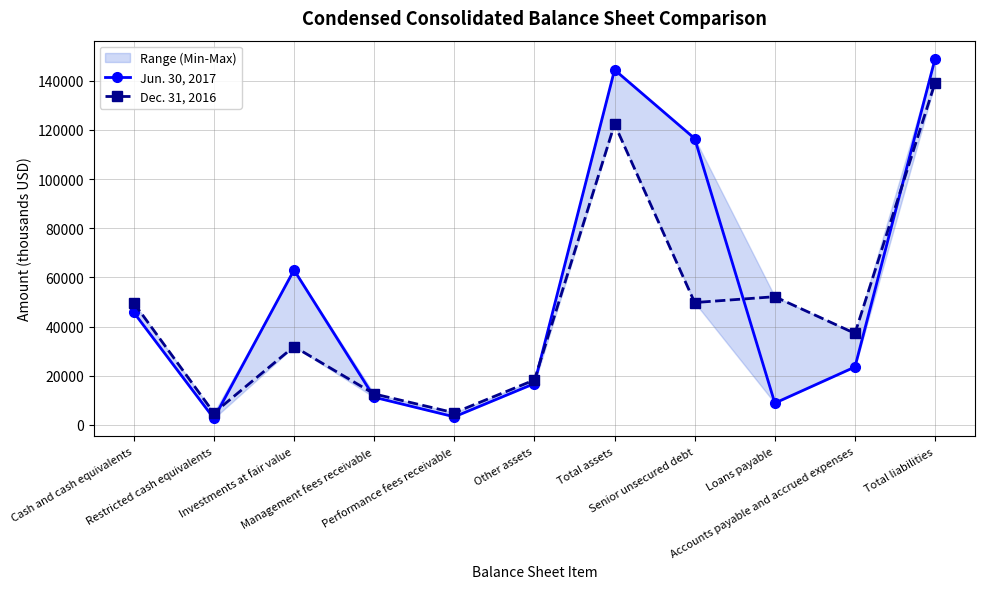

What is the value of the Jun. 30, 2017 point at the 11th from the left?

148998